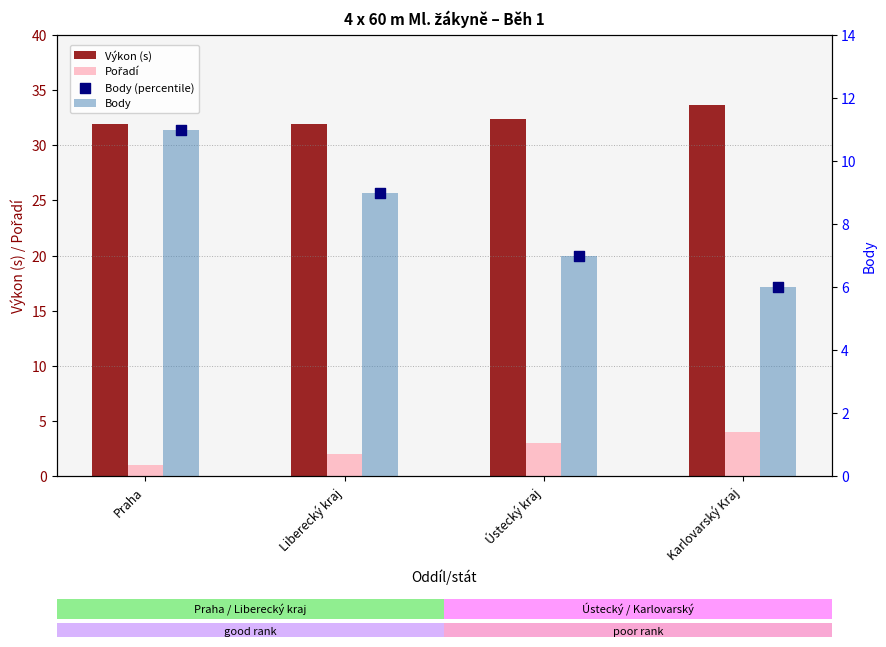

What are all the series names shown in the legend?

Výkon (s), Pořadí, Body, Body (percentile)